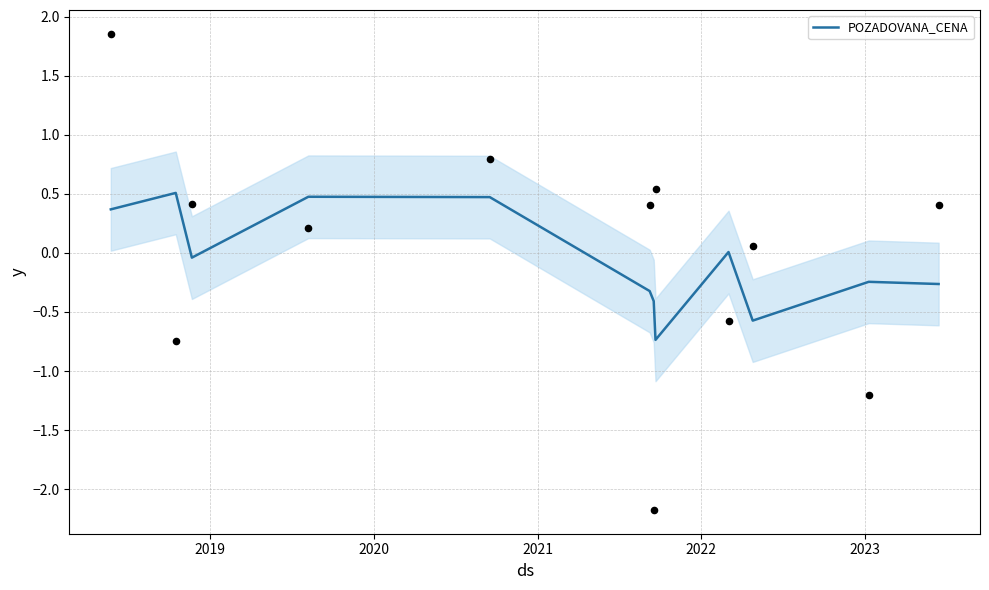

What is the highest value of the POZADOVANA_CENA series?

0.5